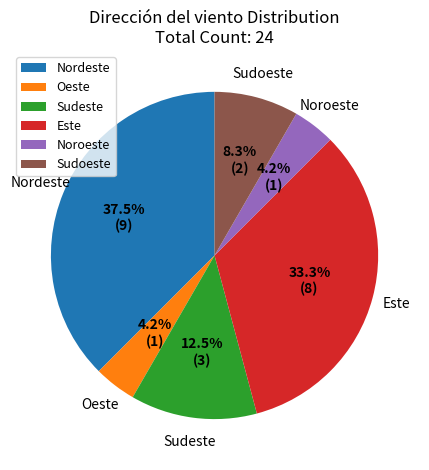

Does Este represent more than half of the total?

No